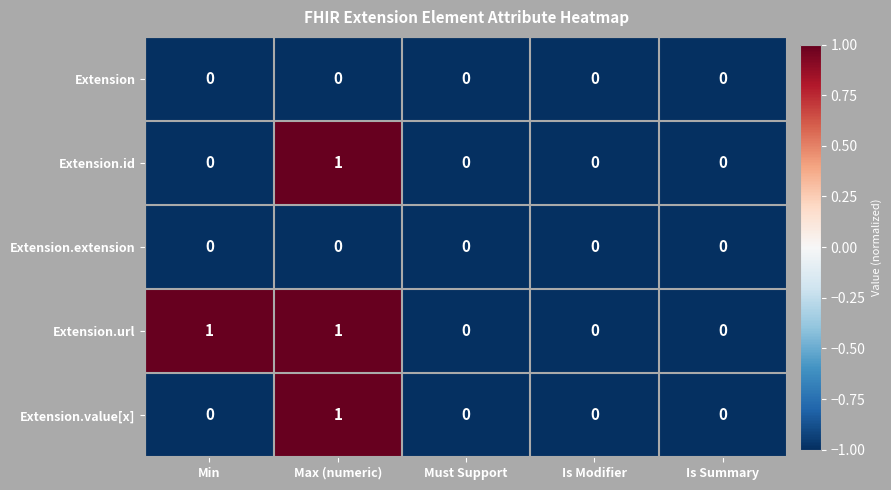

How many Extension.url values are between 0 and 1?

5